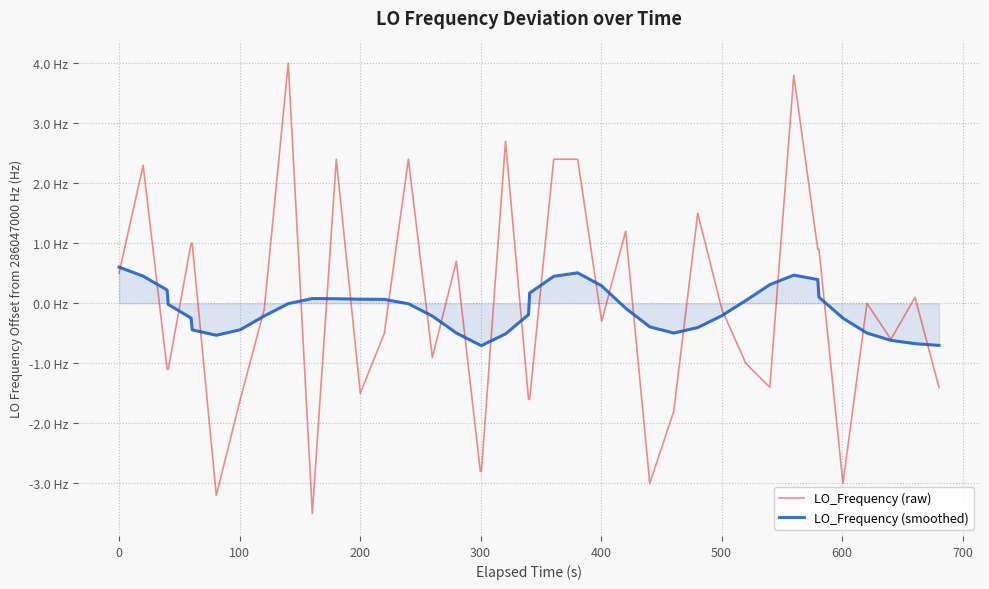

Does the chart have visible grid lines?

Yes